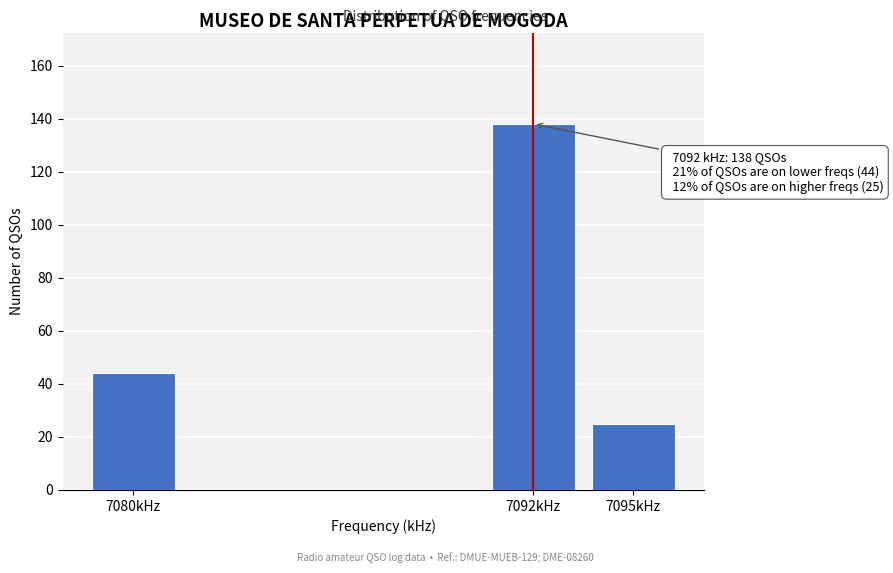

Reading left to right, what are all the values shown in this chart?

7080kHz=44	7092kHz=138	7095kHz=25